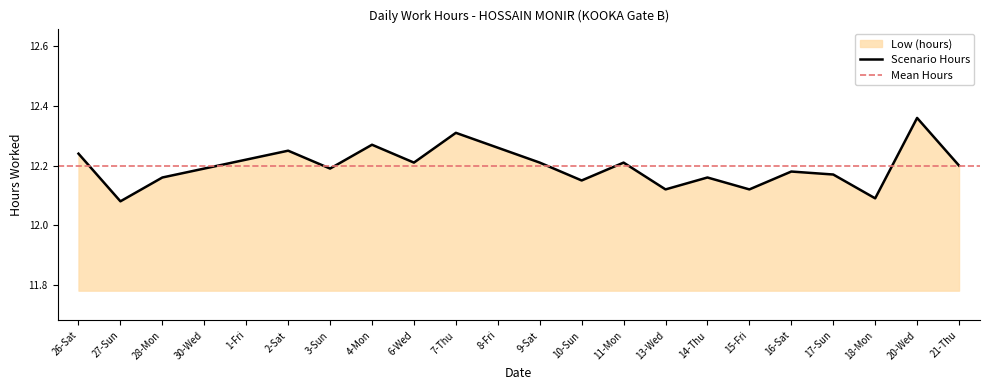

Reading left to right, list all the values displayed in this chart.

26-Sat=12.2	27-Sun=12.1	28-Mon=12.2	30-Wed=12.2	1-Fri=12.2	2-Sat=12.2	3-Sun=12.2	4-Mon=12.3	6-Wed=12.2	7-Thu=12.3	8-Fri=12.3	9-Sat=12.2	10-Sun=12.2	11-Mon=12.2	13-Wed=12.1	14-Thu=12.2	15-Fri=12.1	16-Sat=12.2	17-Sun=12.2	18-Mon=12.1	20-Wed=12.4	21-Thu=12.2